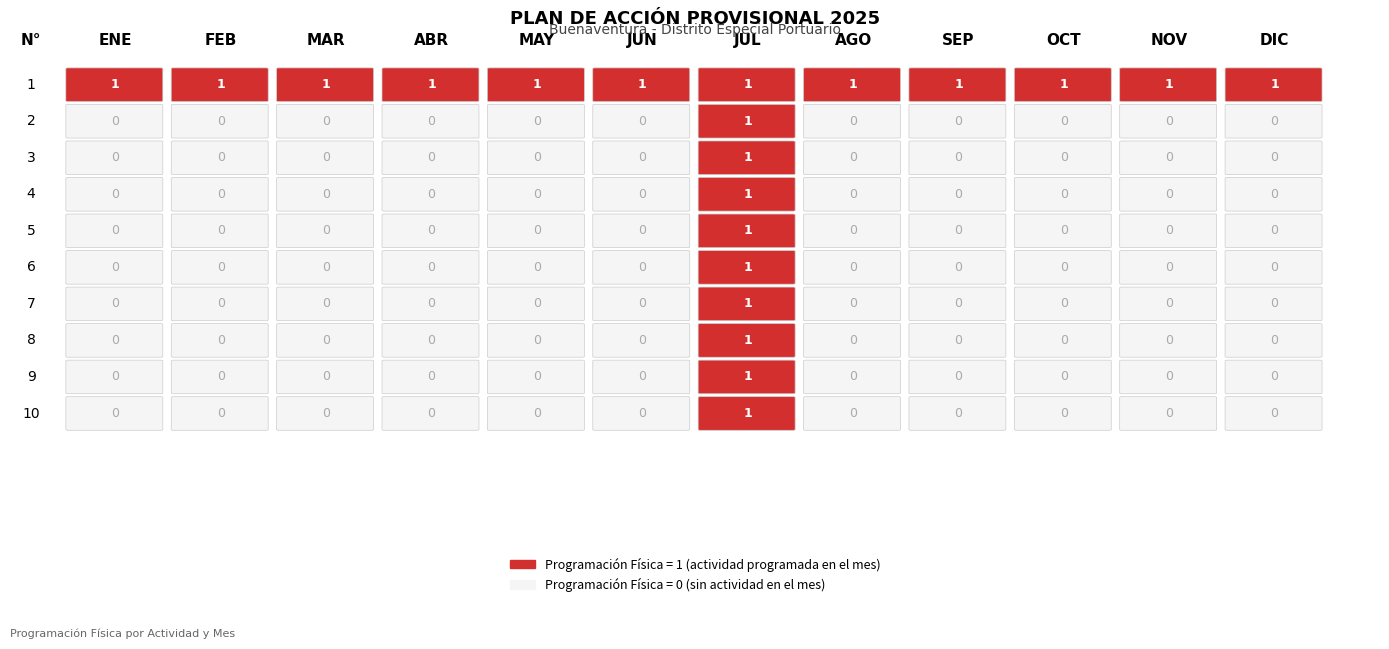

Reading left to right, extract all data points from this chart.

1: 0=1	1=1	2=1	3=1	4=1	5=1	6=1	7=1	8=1	9=1	10=1	11=1
2: 0=0	1=0	2=0	3=0	4=0	5=0	6=1	7=0	8=0	9=0	10=0	11=0
3: 0=0	1=0	2=0	3=0	4=0	5=0	6=1	7=0	8=0	9=0	10=0	11=0
4: 0=0	1=0	2=0	3=0	4=0	5=0	6=1	7=0	8=0	9=0	10=0	11=0
5: 0=0	1=0	2=0	3=0	4=0	5=0	6=1	7=0	8=0	9=0	10=0	11=0
6: 0=0	1=0	2=0	3=0	4=0	5=0	6=1	7=0	8=0	9=0	10=0	11=0
7: 0=0	1=0	2=0	3=0	4=0	5=0	6=1	7=0	8=0	9=0	10=0	11=0
8: 0=0	1=0	2=0	3=0	4=0	5=0	6=1	7=0	8=0	9=0	10=0	11=0
9: 0=0	1=0	2=0	3=0	4=0	5=0	6=1	7=0	8=0	9=0	10=0	11=0
10: 0=0	1=0	2=0	3=0	4=0	5=0	6=1	7=0	8=0	9=0	10=0	11=0